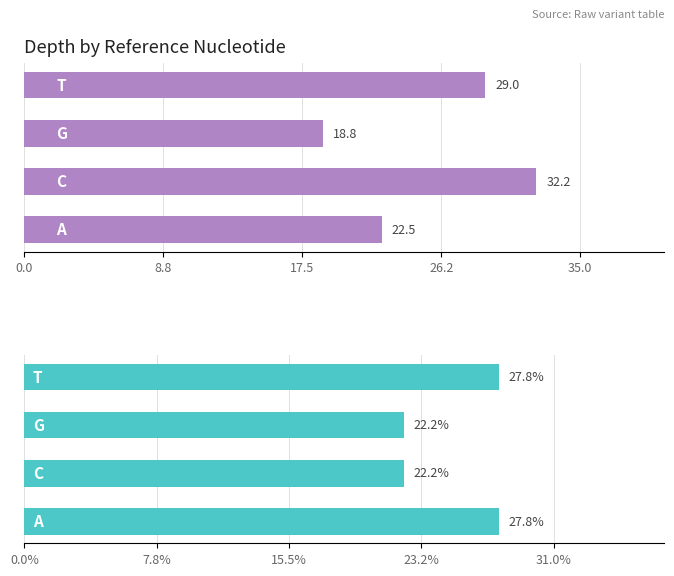

What is the minimum value shown in the chart?

18.8